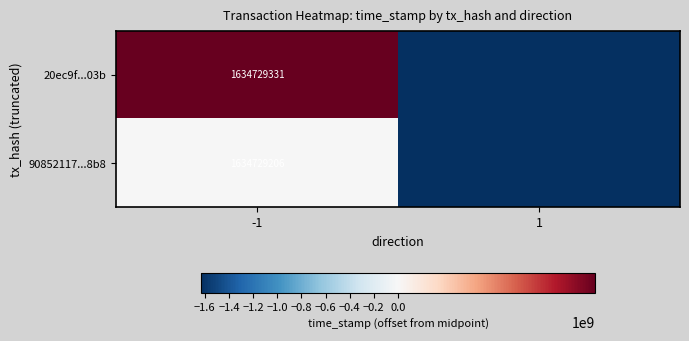

Rank the series at -1 from lowest to highest value.

90852117...8b8, 20ec9f...03b